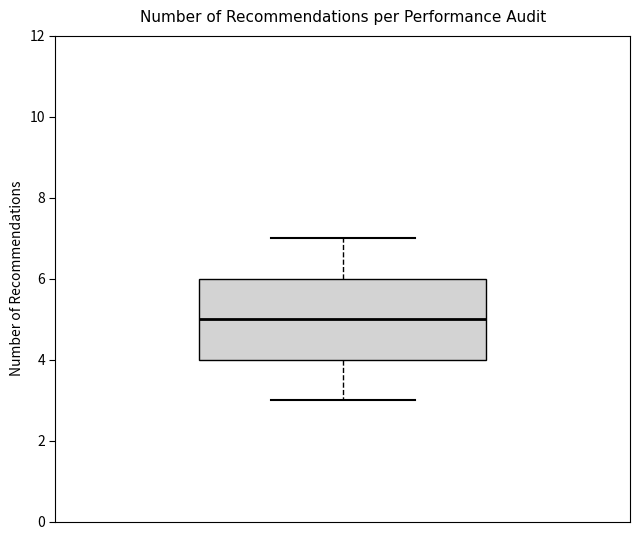

Where is the lower edge of the box on the y-axis? The values are not printed on the chart, so give them approximately, as read against the axis.

4